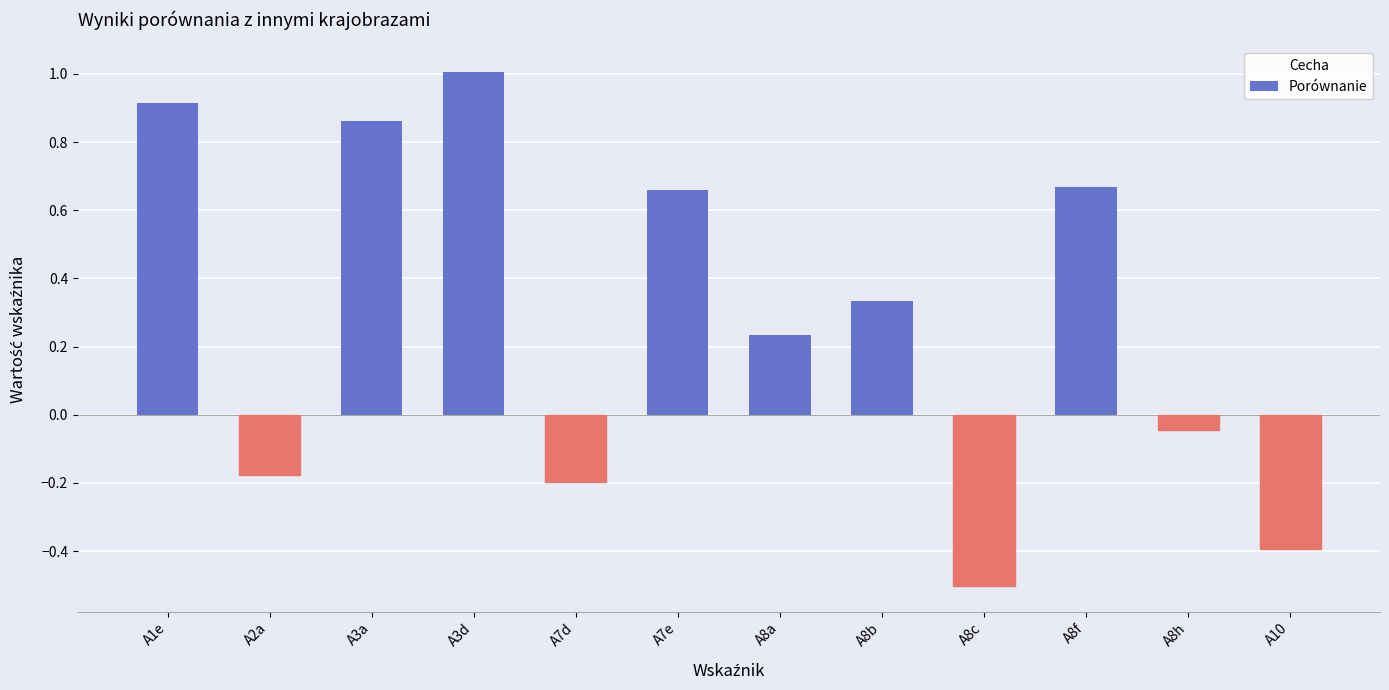

Is it true that the value at A2a is -0.2?

True